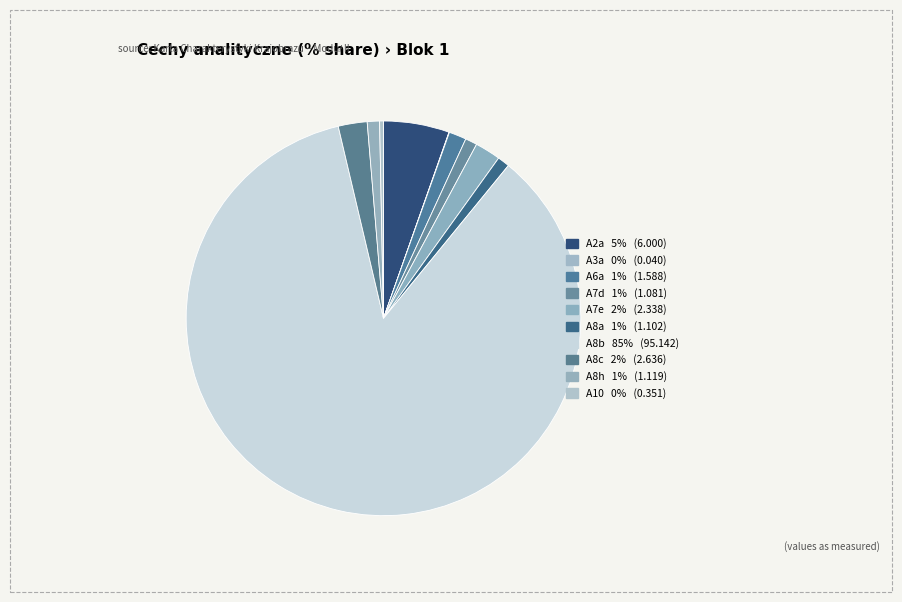

Is it true that A3a is 0% of the pie?

True